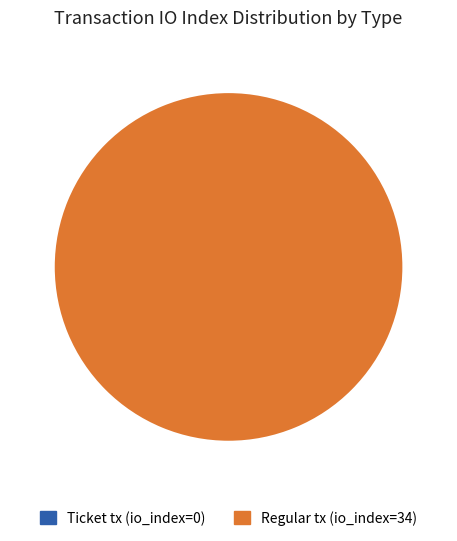

Which category has the smallest portion of the pie?

Ticket tx (io_index=0)